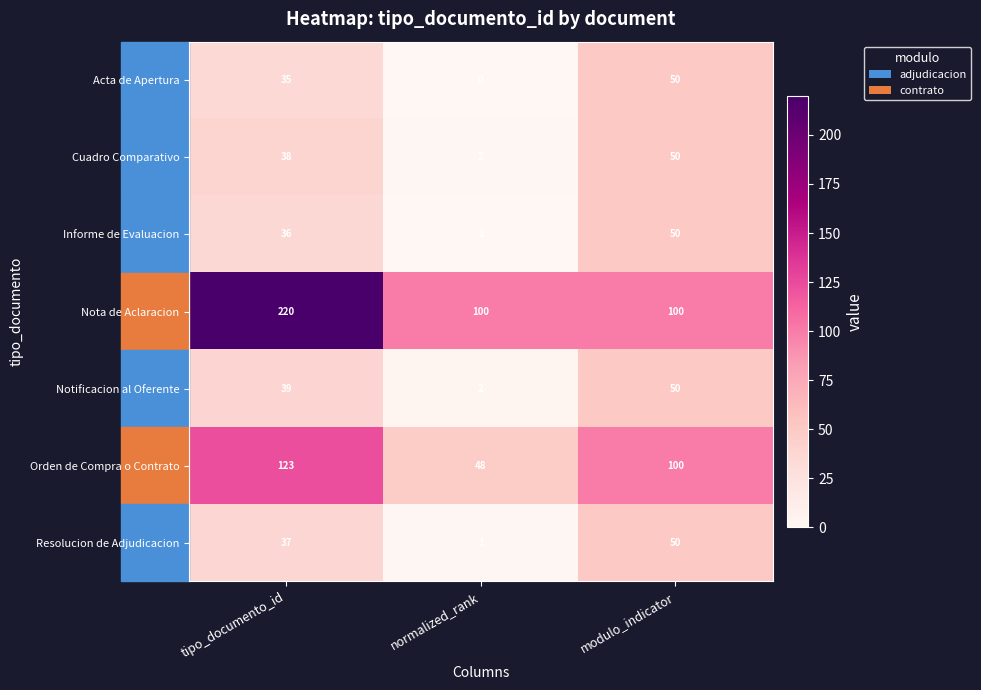

True or false: Cuadro Comparativo has a value of 38 at tipo_documento_id.

True